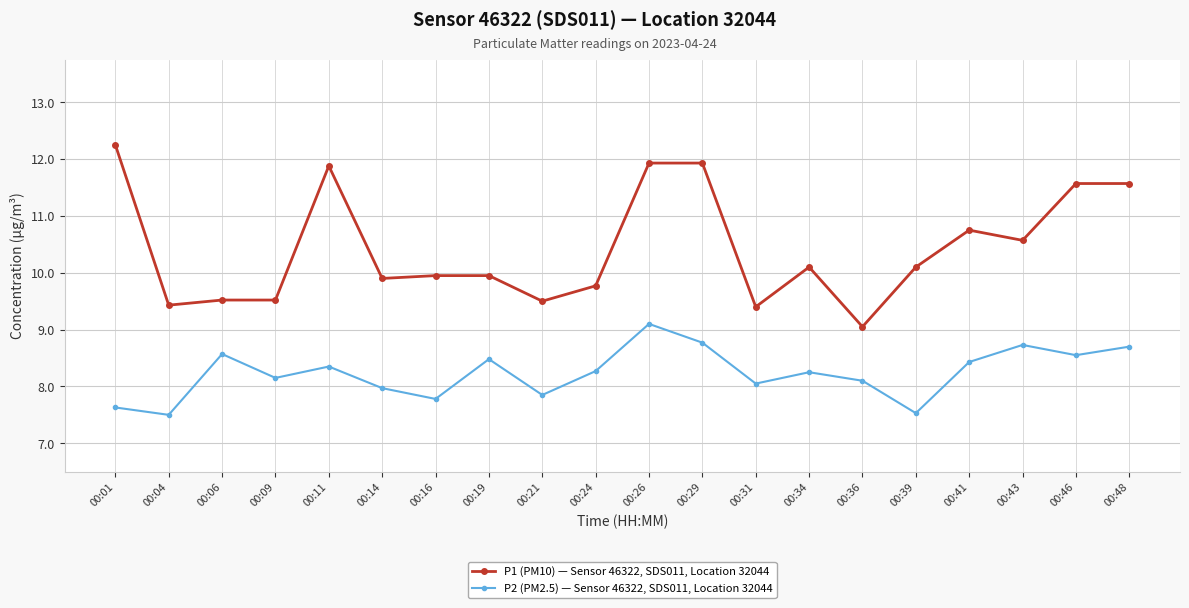

What is the minimum value shown in the chart?

7.5